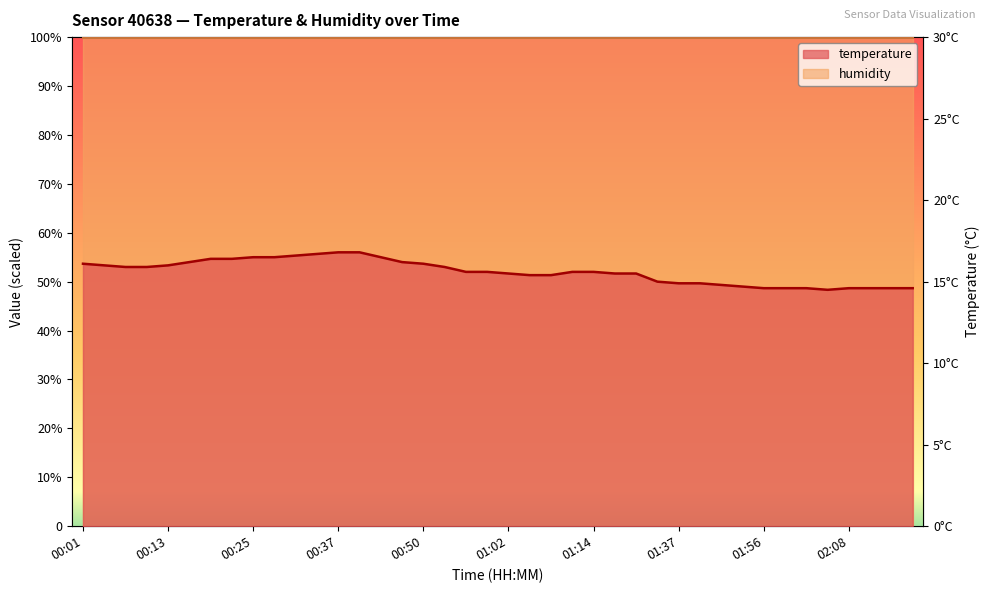

What is the label of the 12th point from the left?

00:34